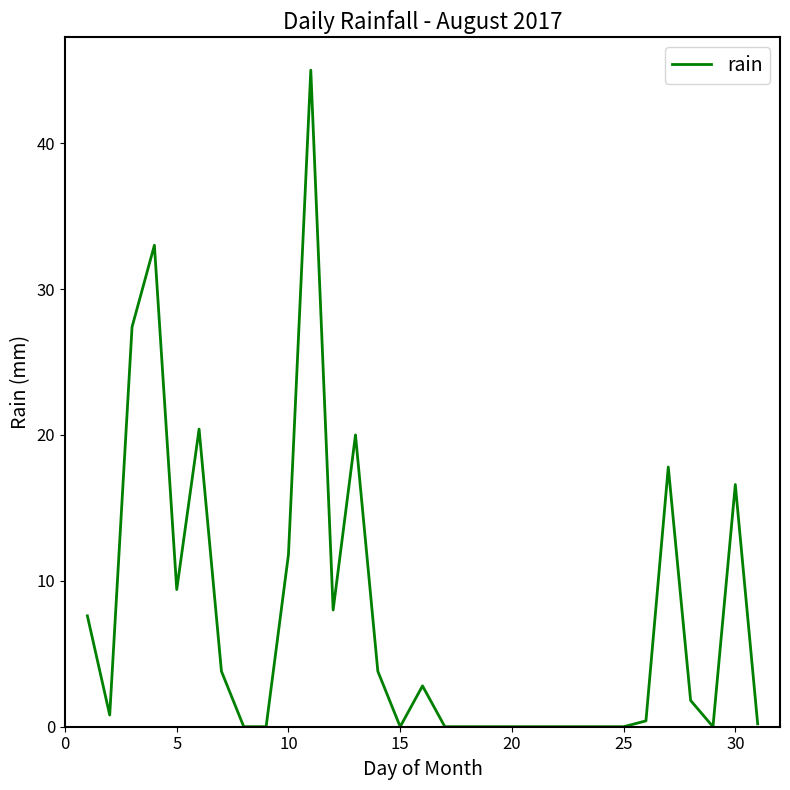

What is the maximum value shown in the chart?

45.0